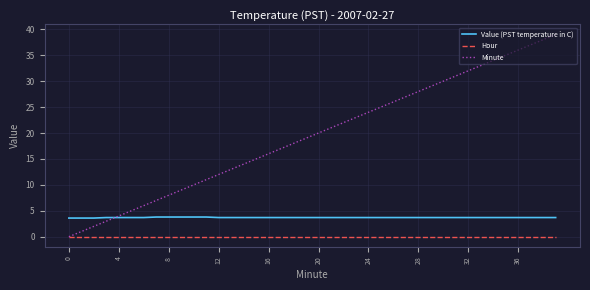

How many Value (PST temperature in C) values are between 3 and 4?

40